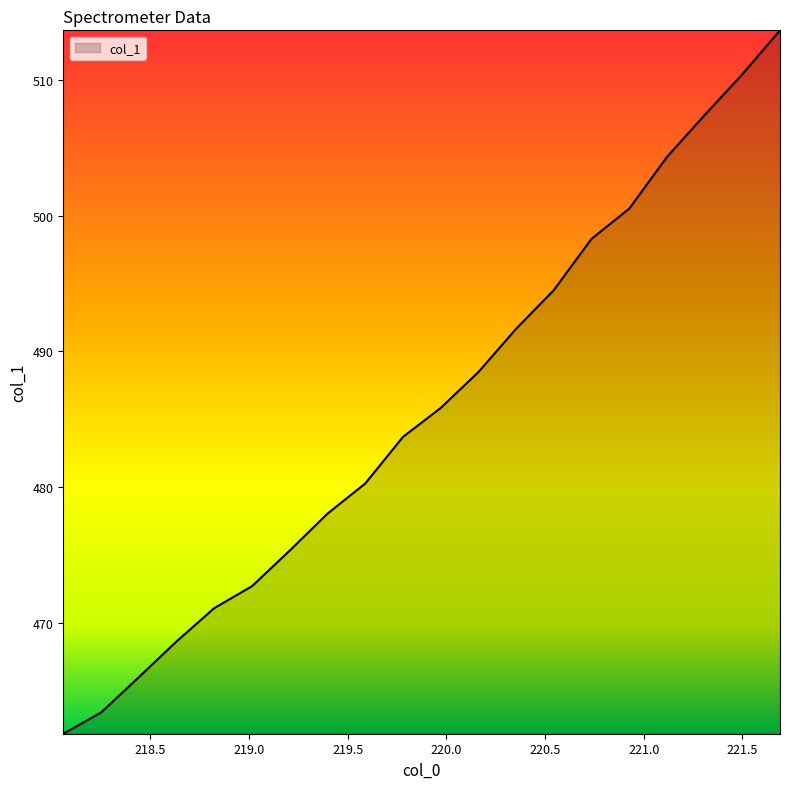

What is the minimum value shown in the chart?

461.8